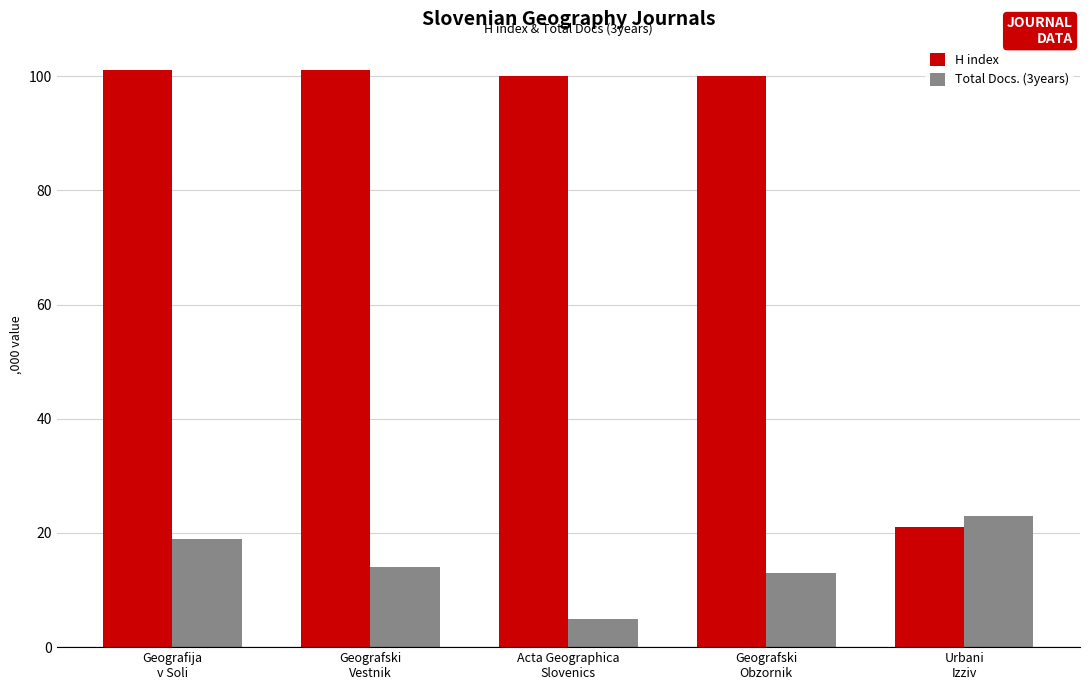

The value of H index at Geografija
v Soli is 57. True or false?

False